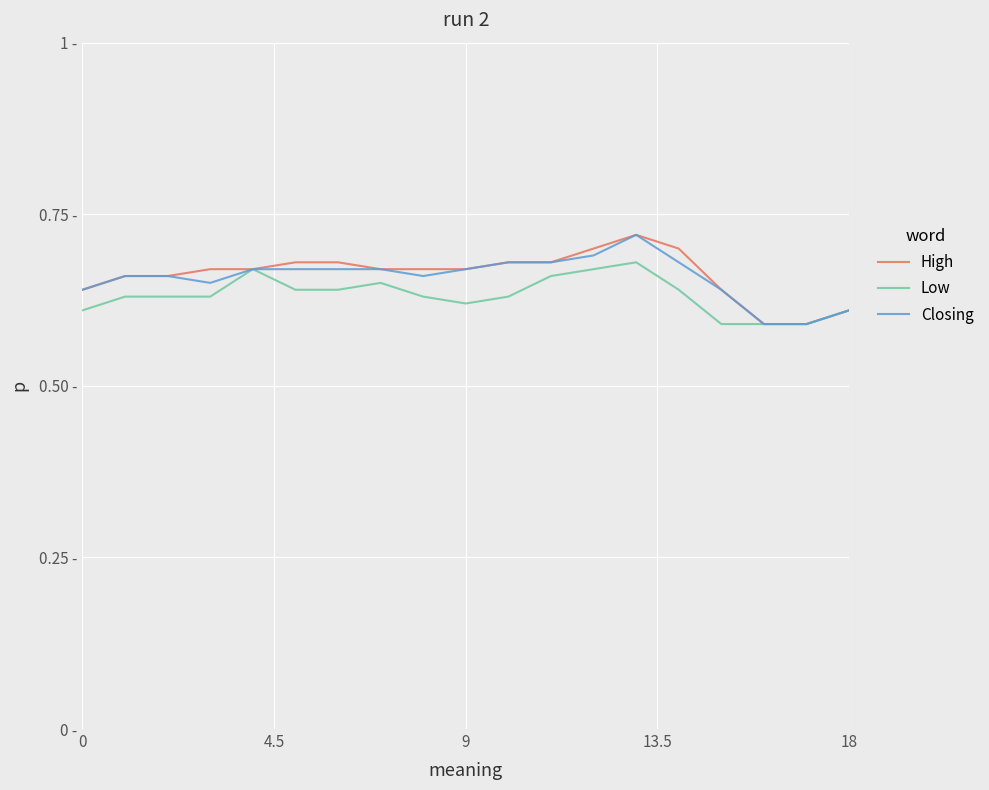

What are all the series names shown in the legend?

High, Low, Closing